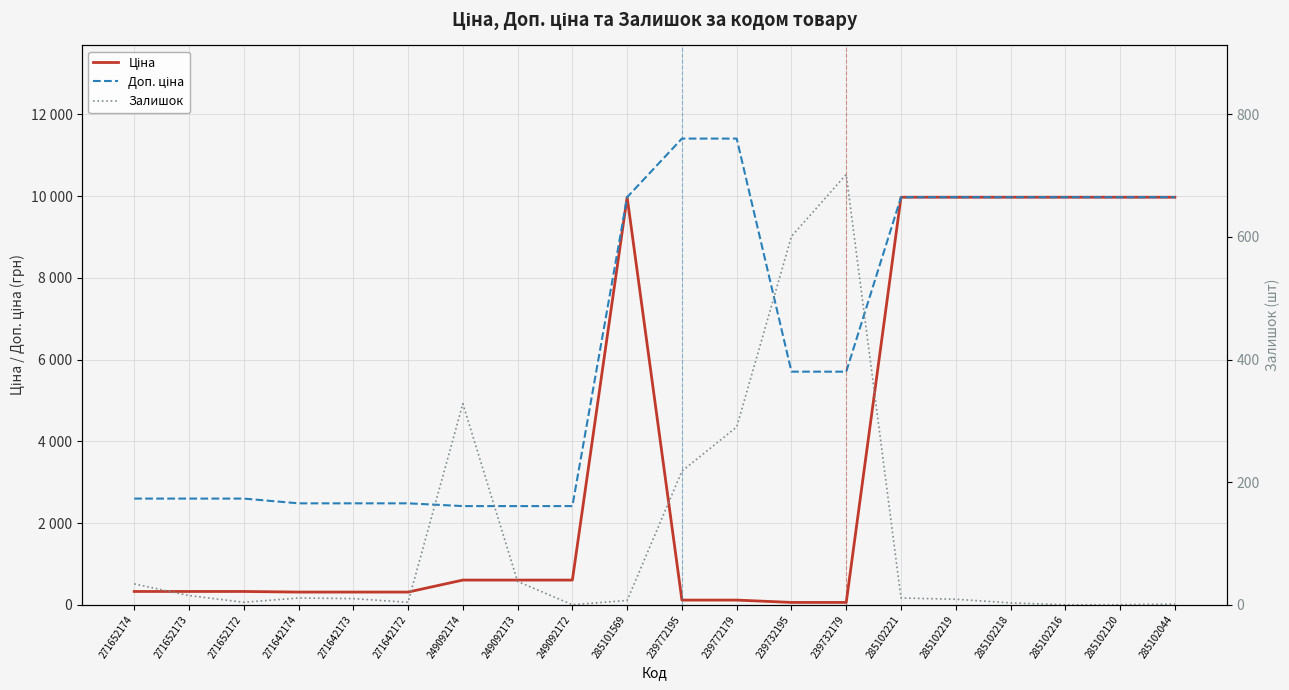

At which label does Доп. ціна reach its peak?

239772195